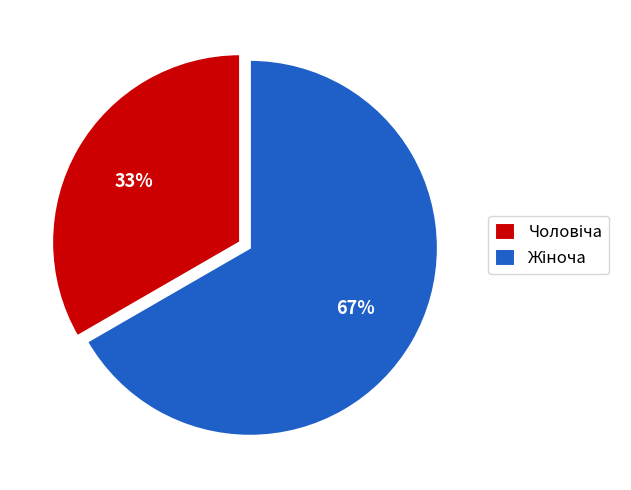

Is it true that Чоловіча is 42% of the pie?

False